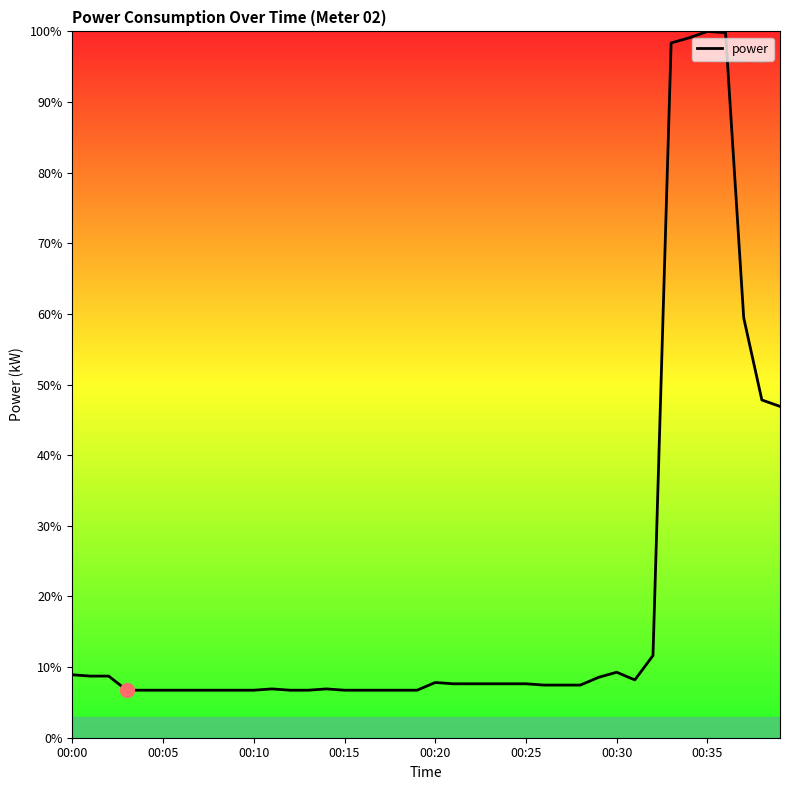

Reading left to right, transcribe all the data shown in this chart.

0.1	0.1	0.1	0.1	0.1	0.1	0.1	0.1	0.1	0.1	0.1	0.1	0.1	0.1	0.1	0.1	0.1	0.1	0.1	0.1	0.1	0.1	0.1	0.1	0.1	0.1	0.1	0.1	0.1	0.1	0.1	0.1	0.1	1.0	1.0	1.0	1.0	0.6	0.5	0.5